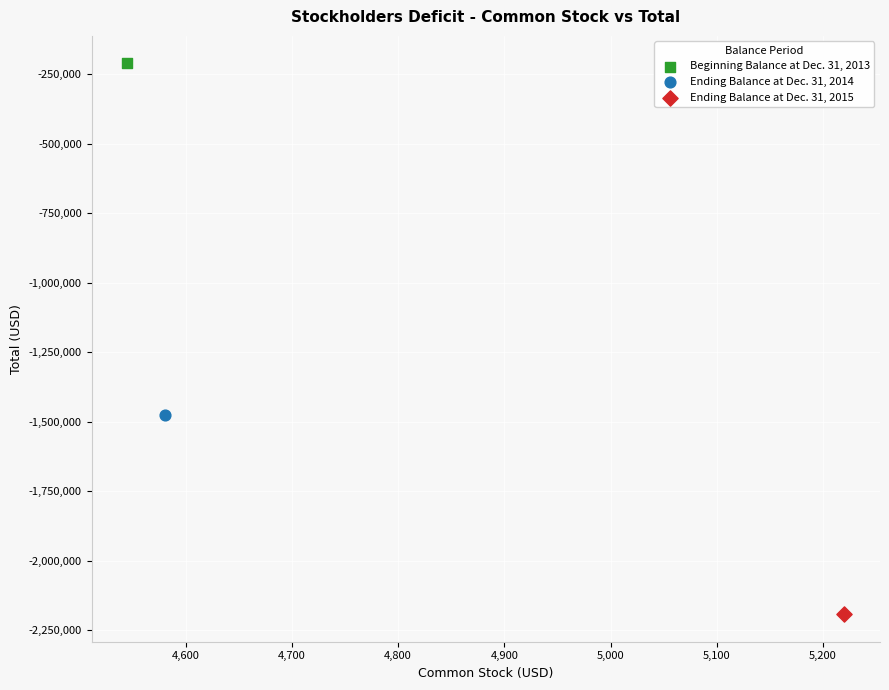

Which series reaches the minimum Y coordinate?

Ending Balance at Dec. 31, 2015